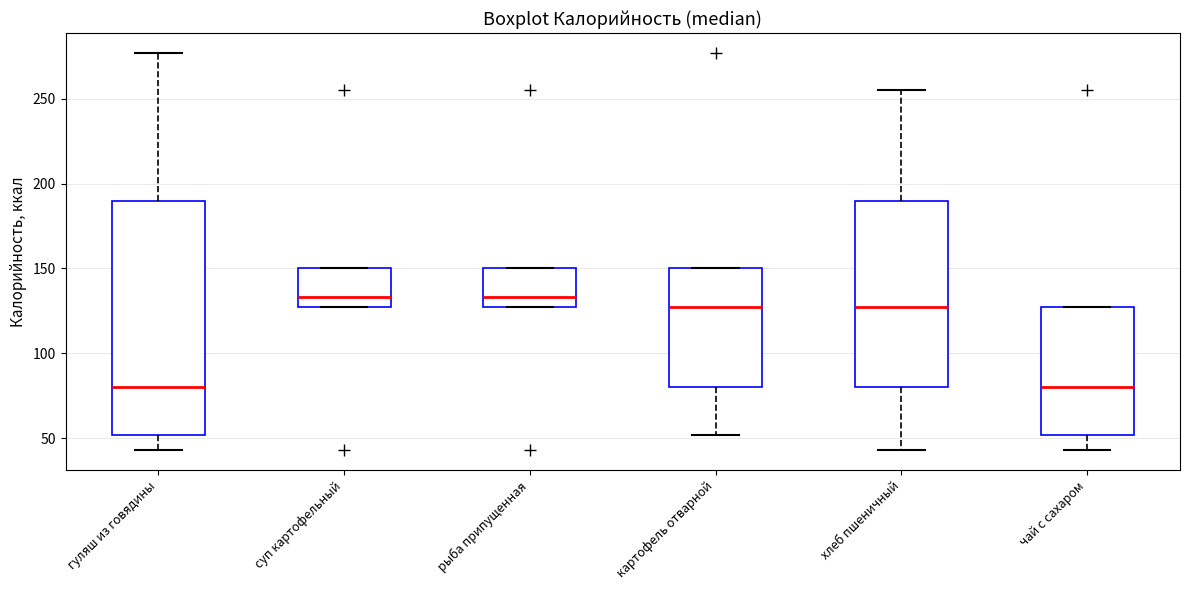

Where does the lower whisker of the box for гуляш из говядины end on the y-axis? The values are not printed on the chart, so give them approximately, as read against the axis.

45